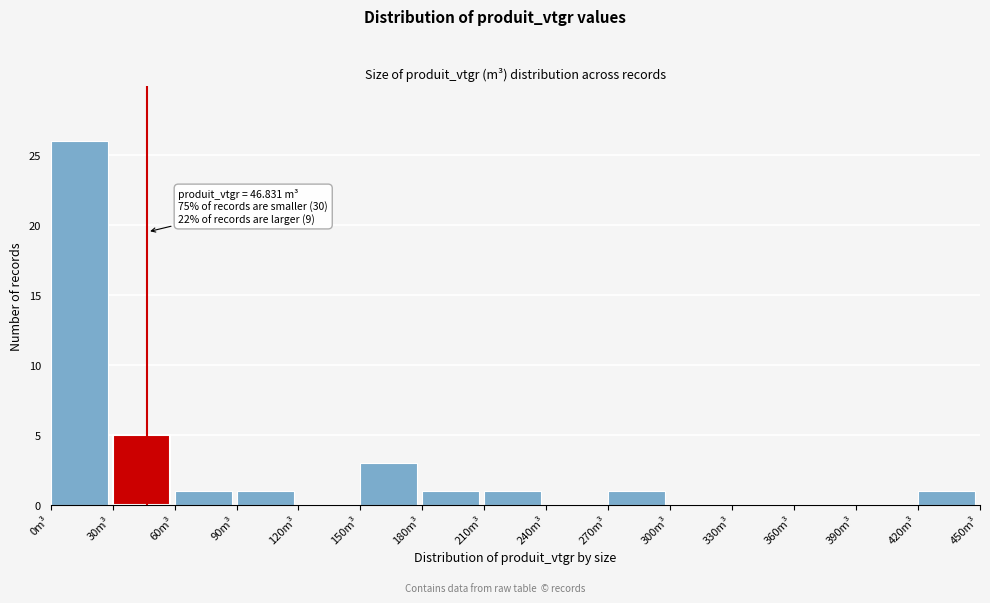

Which range on the x-axis has the tallest bar?

0 to 30